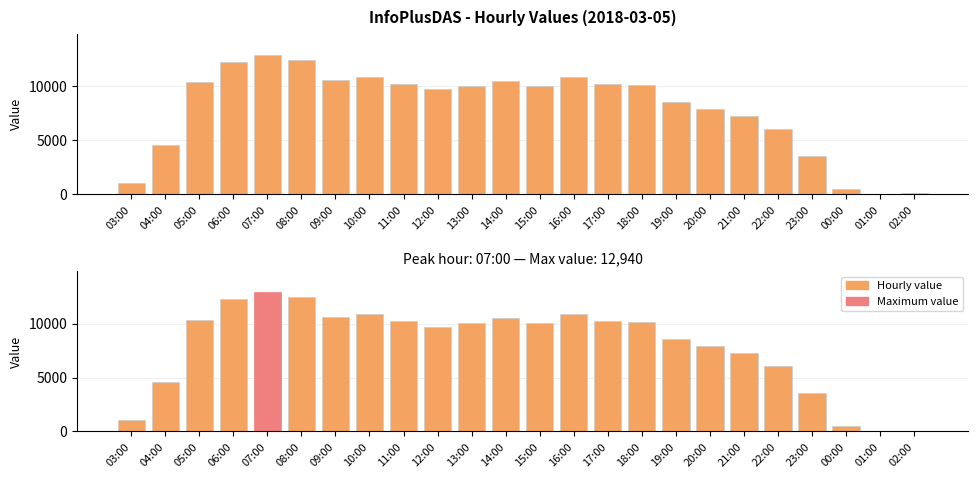

At which label is the value closest to 6500?

22:00